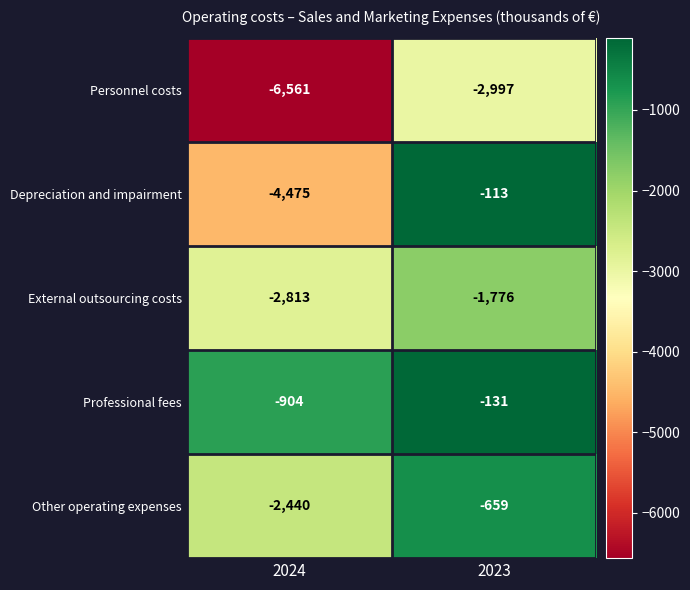

At which category is the sum across all series the highest?

2023